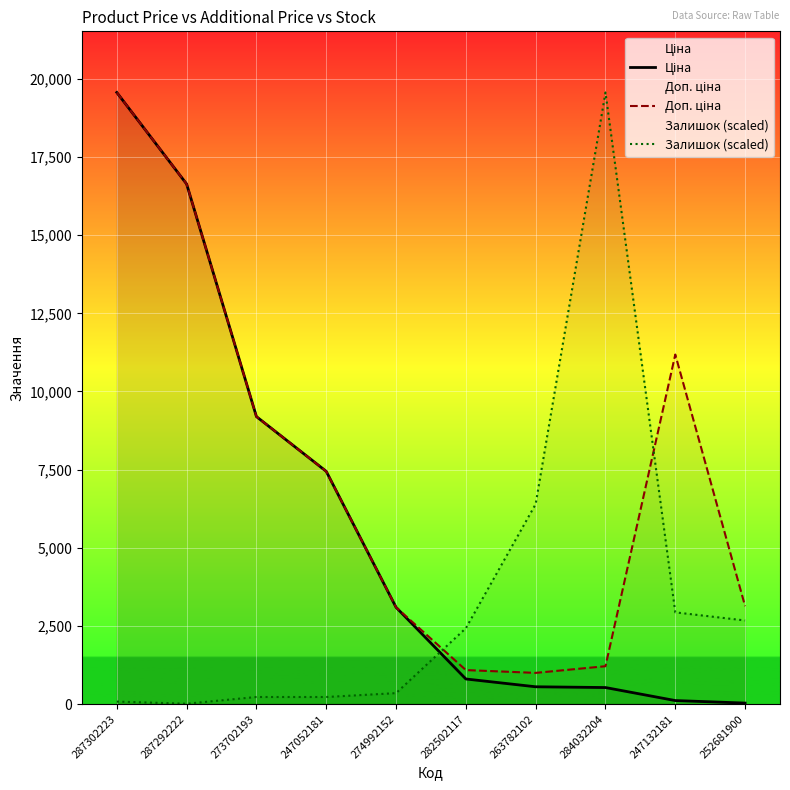

How many series are shown in this chart?

3